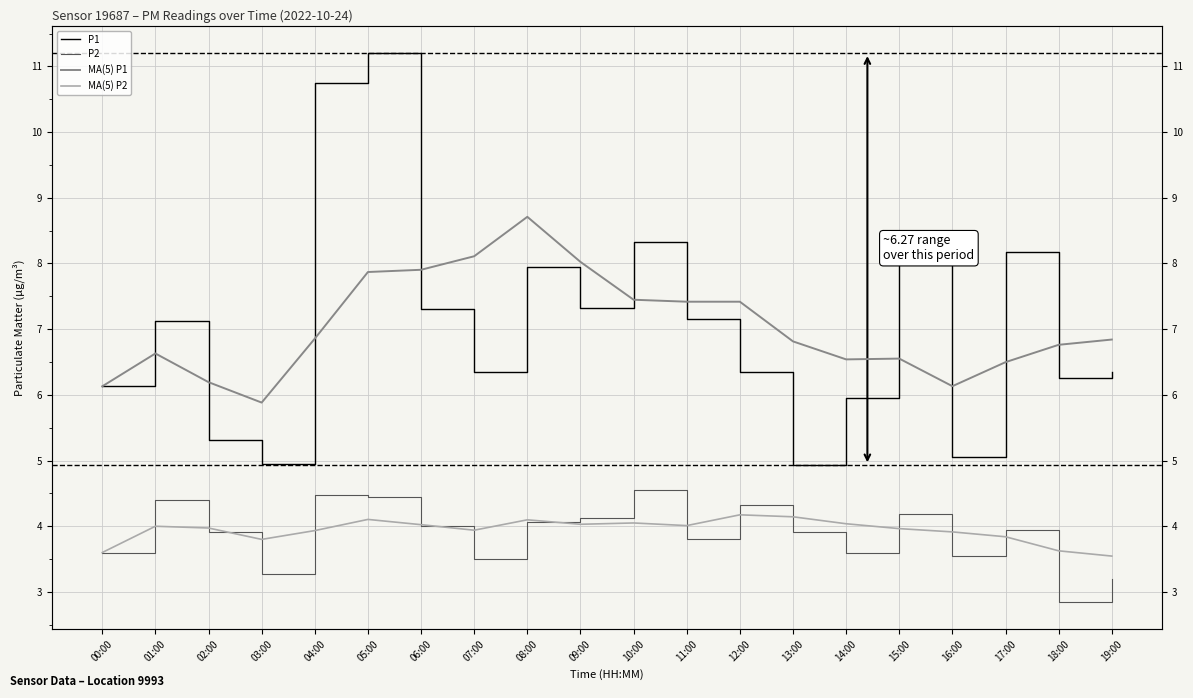

True or false: MA(5) P1 and MA(5) P2 intersect in this chart.

False